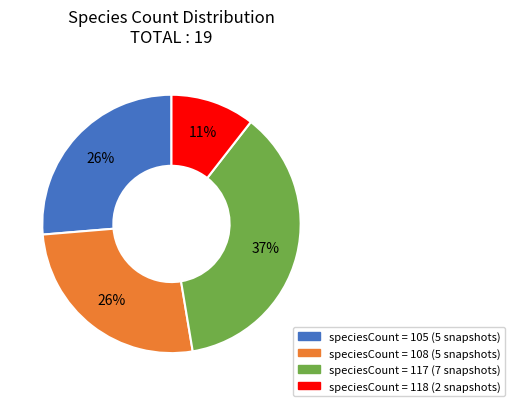

Is there a majority slice in this chart?

No